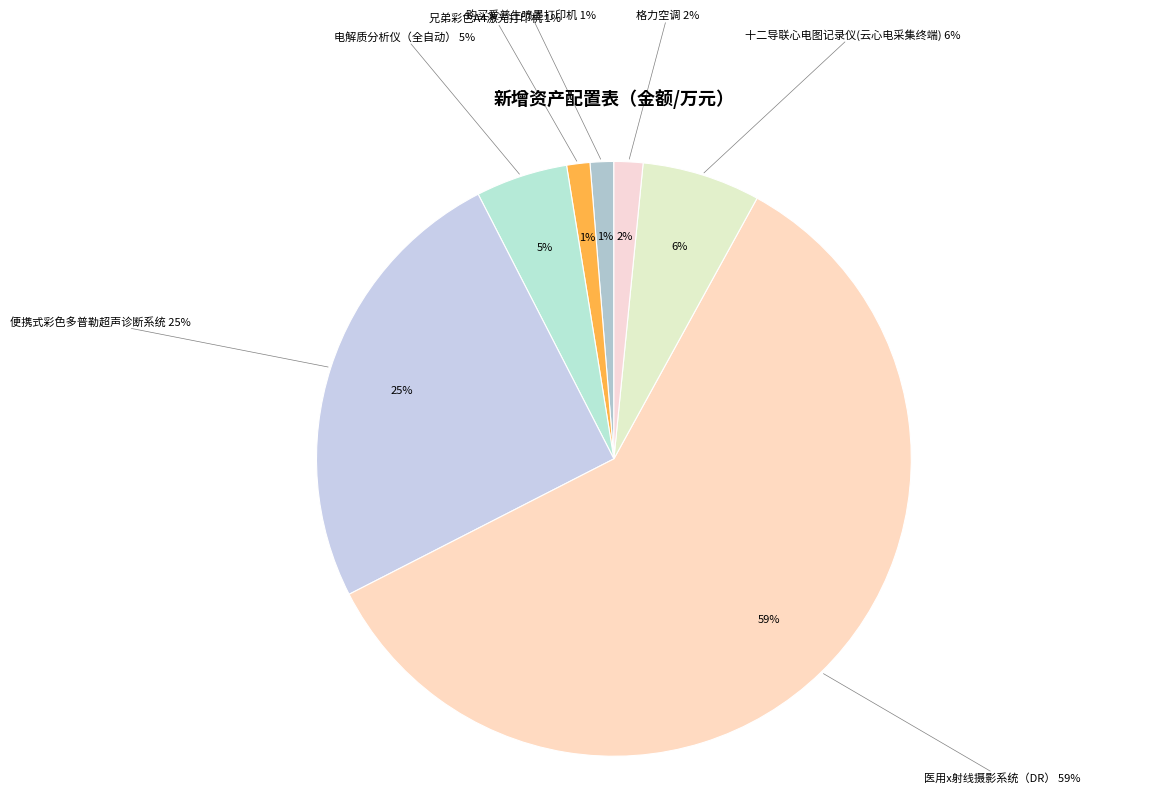

To the nearest percent, what is the difference between the 便携式彩色多普勒超声诊断系统 and 购买爱普生喷墨打印机 slice percentages?

24%